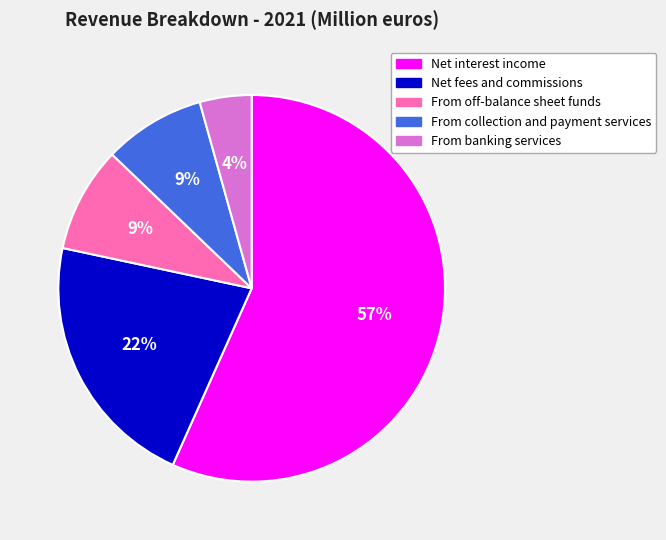

What is the majority slice?

Net interest income